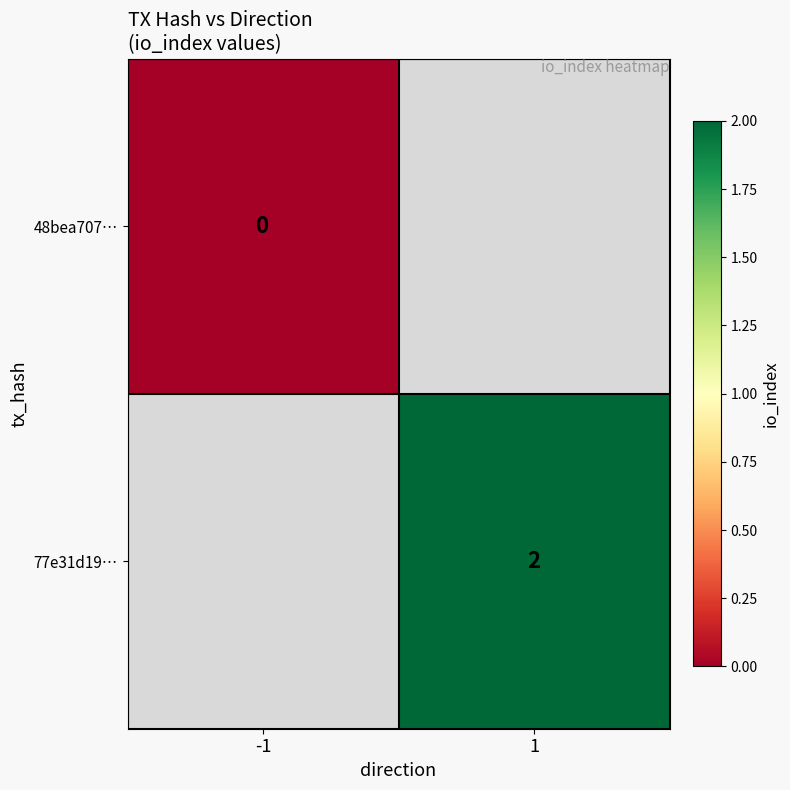

Is the value of 48bea707… at -1 greater than the value of 77e31d19… at 1?

No